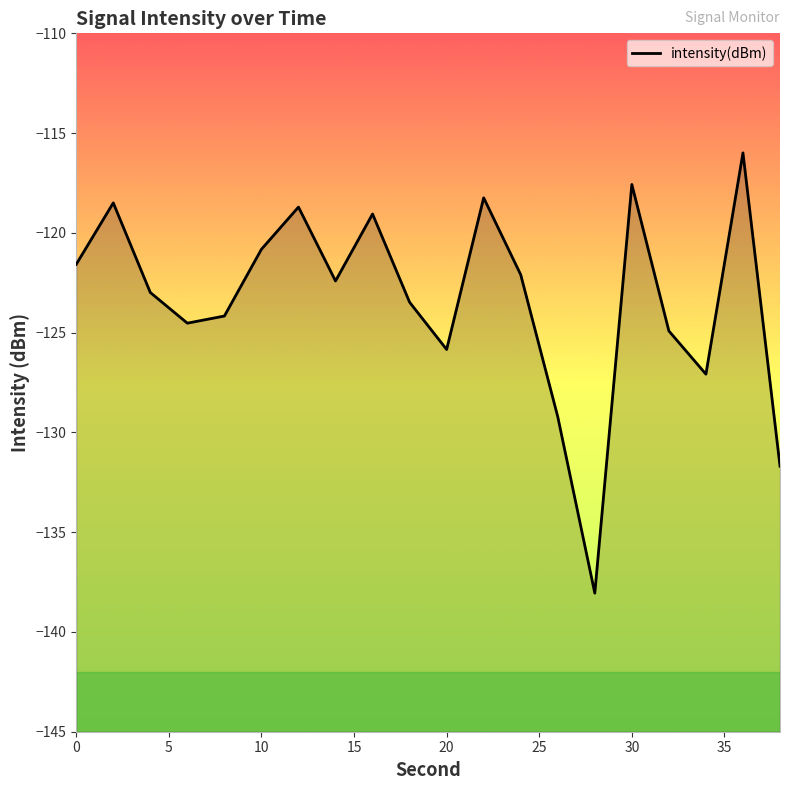

Which has a higher value, 20 or 10?

10